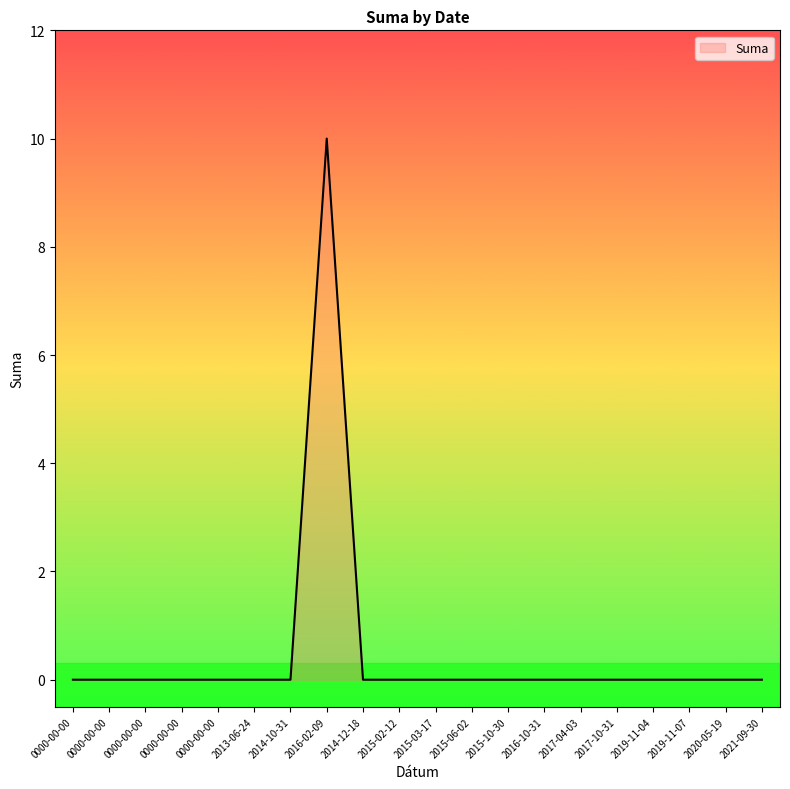

List the labels in order of value, smallest first.

0000-00-00, 0000-00-00, 0000-00-00, 0000-00-00, 0000-00-00, 2013-06-24, 2014-10-31, 2014-12-18, 2015-02-12, 2015-03-17, 2015-06-02, 2015-10-30, 2016-10-31, 2017-04-03, 2017-10-31, 2019-11-04, 2019-11-07, 2020-05-19, 2021-09-30, 2016-02-09